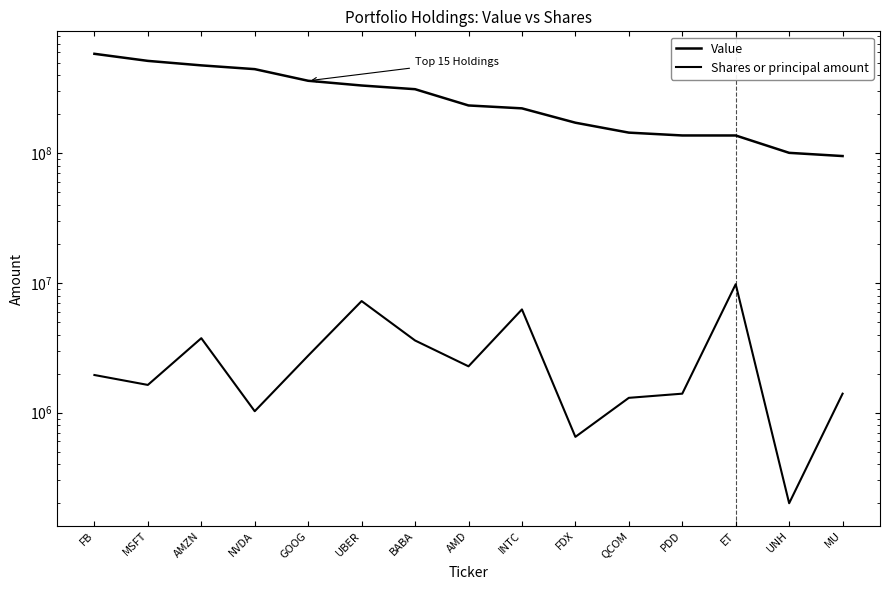

Is this an area chart (filled region under the line)?

No